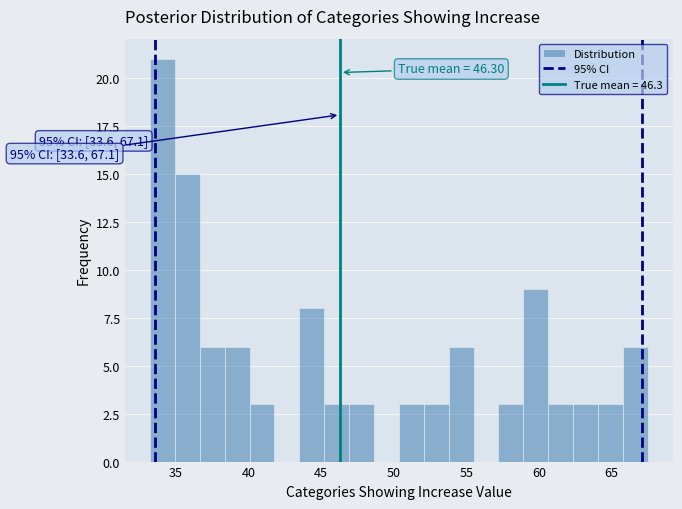

Around what value on the x-axis is the tallest bar? Give the approximate position of its centre, as read against the axis.

34.0